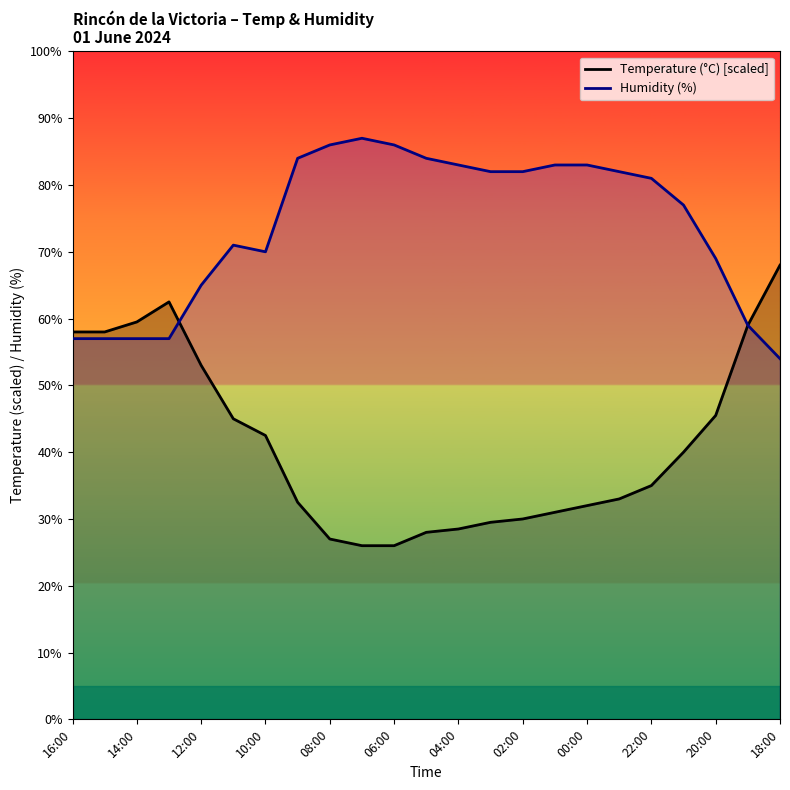

At how many categories does at least one series exceed 78?

12